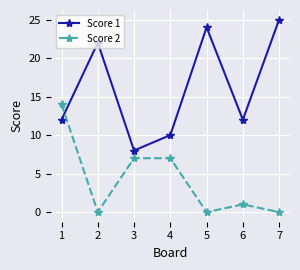

How many values in the Score 2 series are below 1?

3